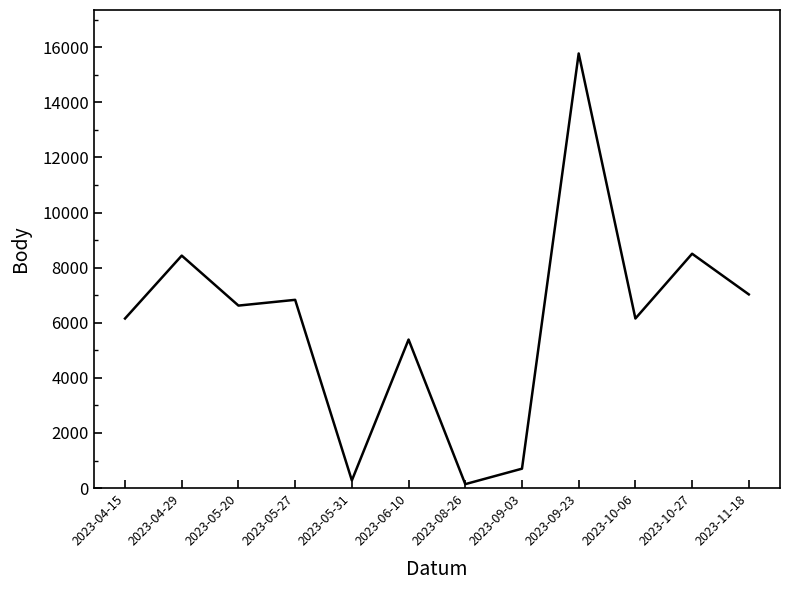

What is the difference between the second highest and minimum values?

8363